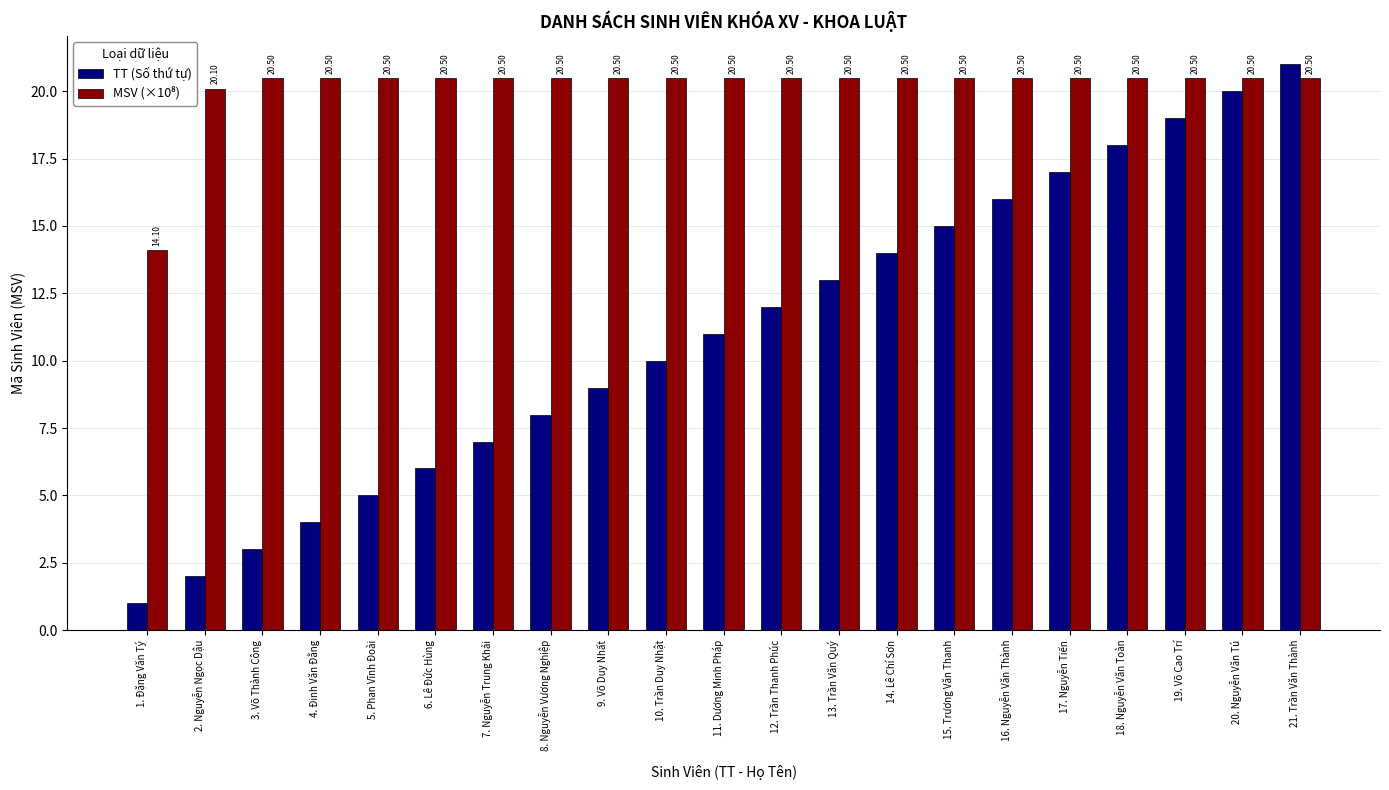

What is the difference between the maximum and minimum values in the TT (Số thứ tự) series?

20.0